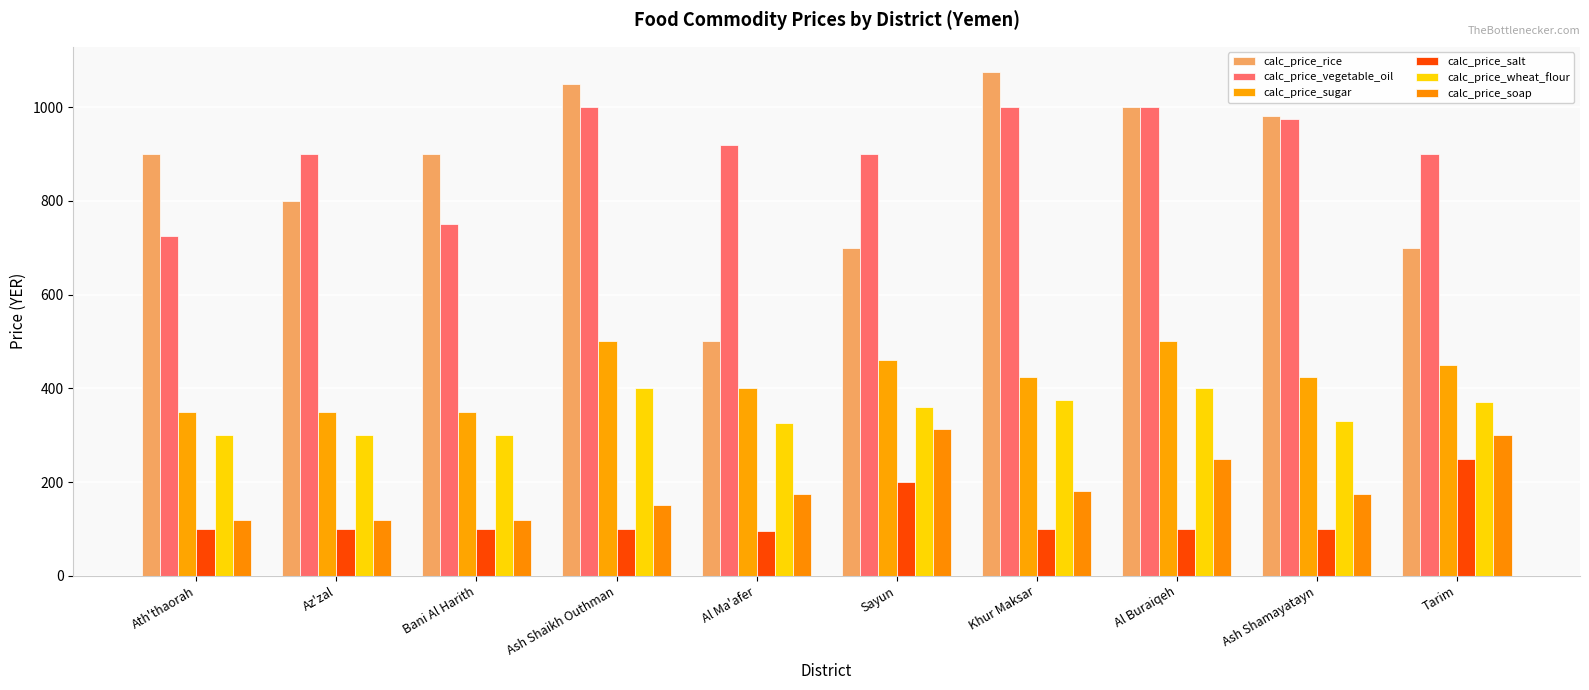

How many bars are there in total?

60